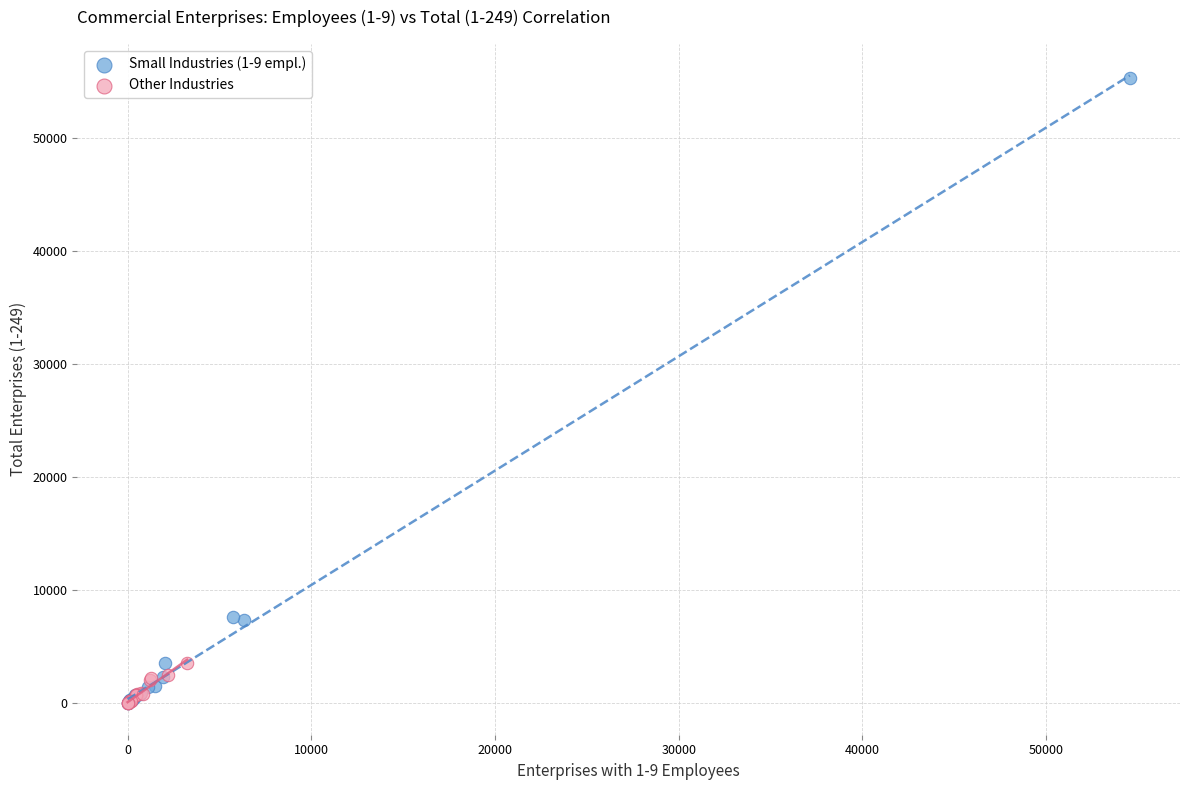

What are all the series names shown in the legend?

Small Industries (1-9 empl.), Other Industries